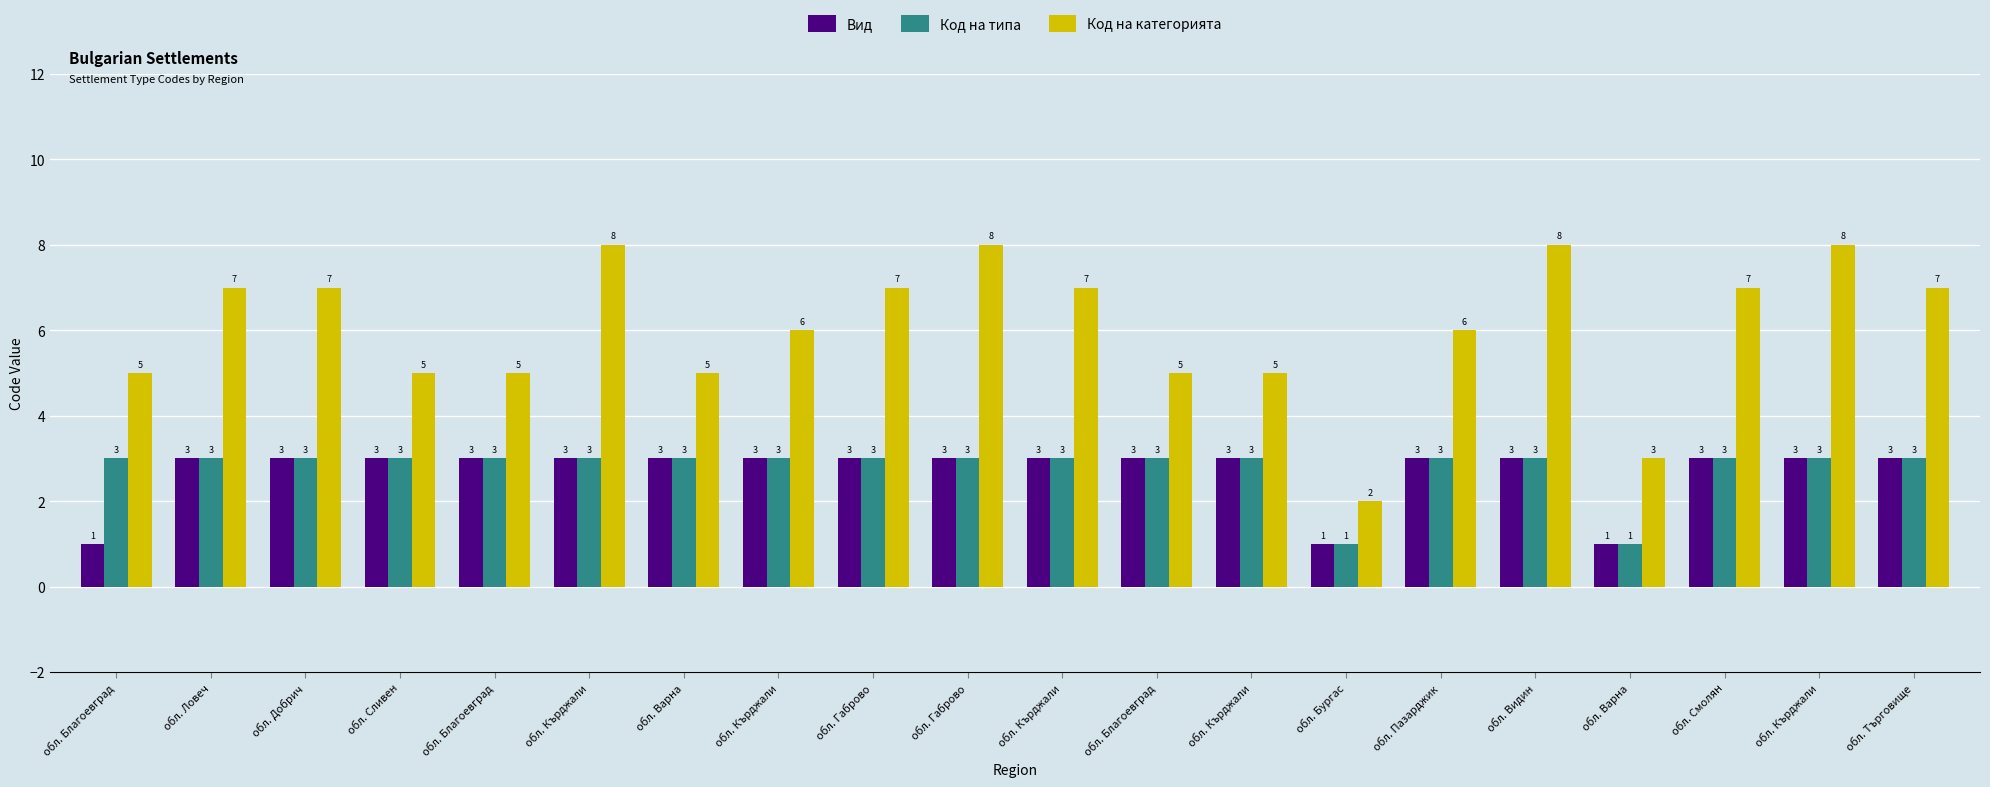

The value of Код на типа at обл. Ловеч is 3. True or false?

True